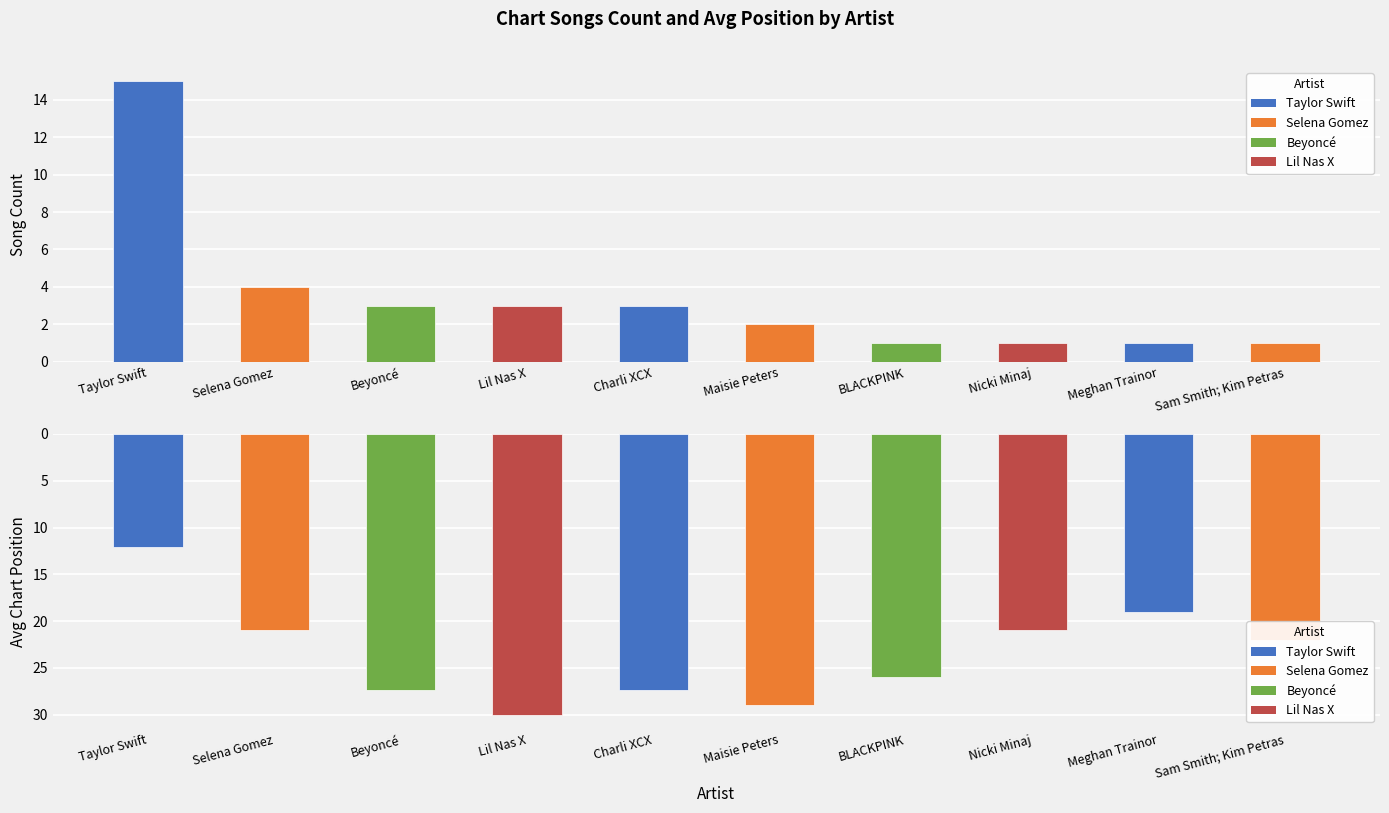

Count the number of data series in this chart.

2